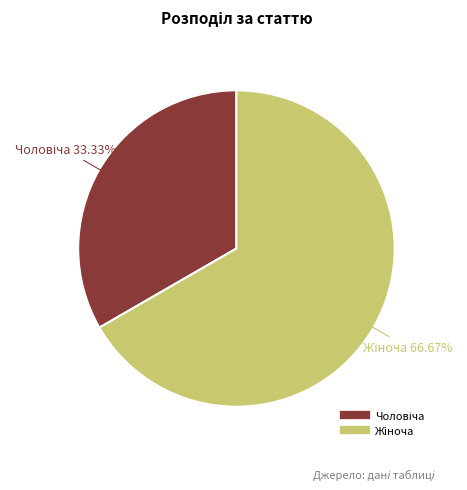

Is there any slice that represents more than half of the pie?

Yes